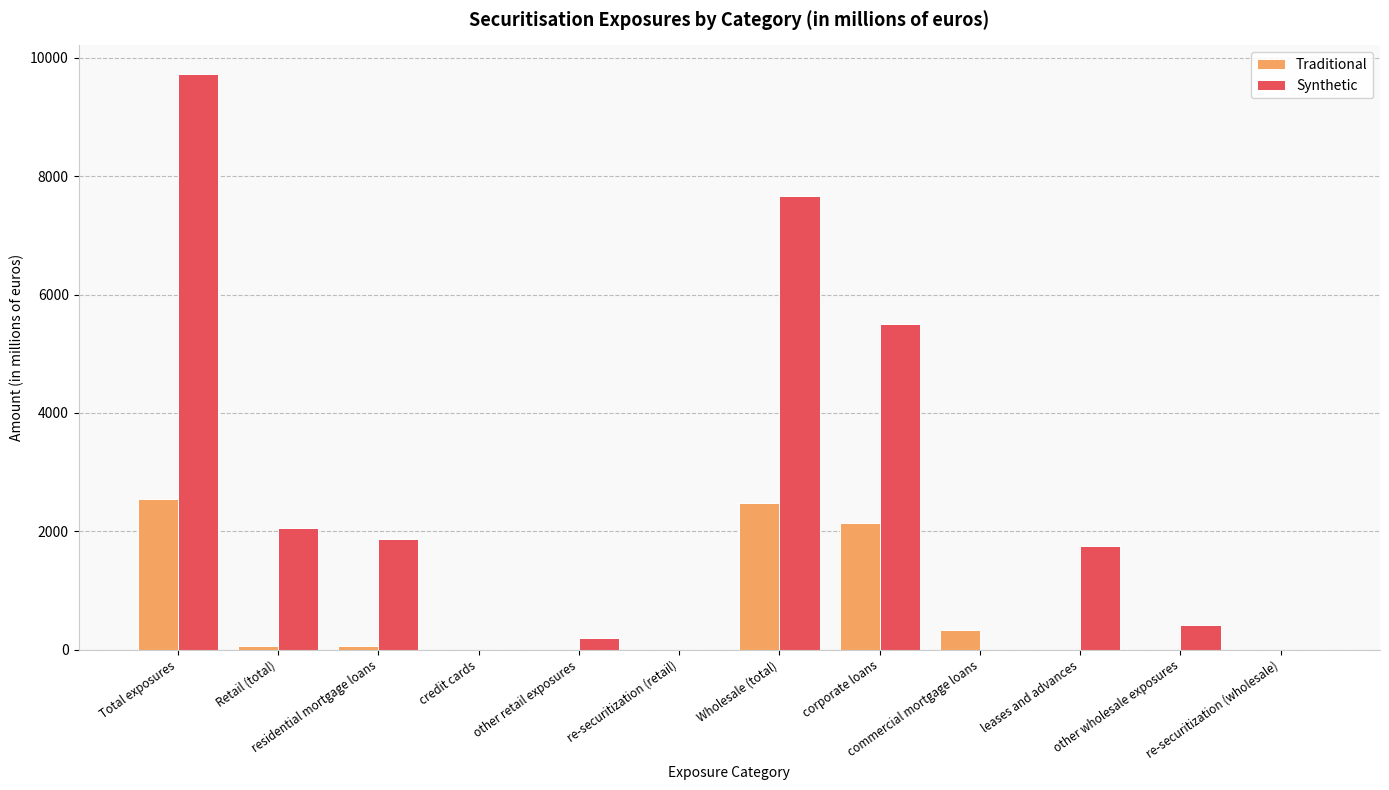

At which category does the chart reach its peak across all series?

Total exposures